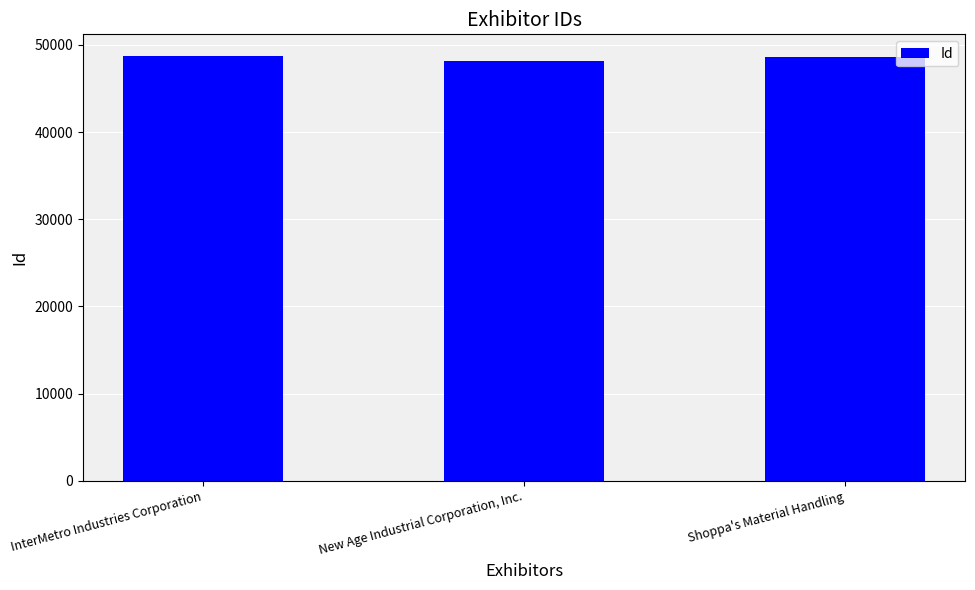

The value at Shoppa's Material Handling is 66180. True or false?

False